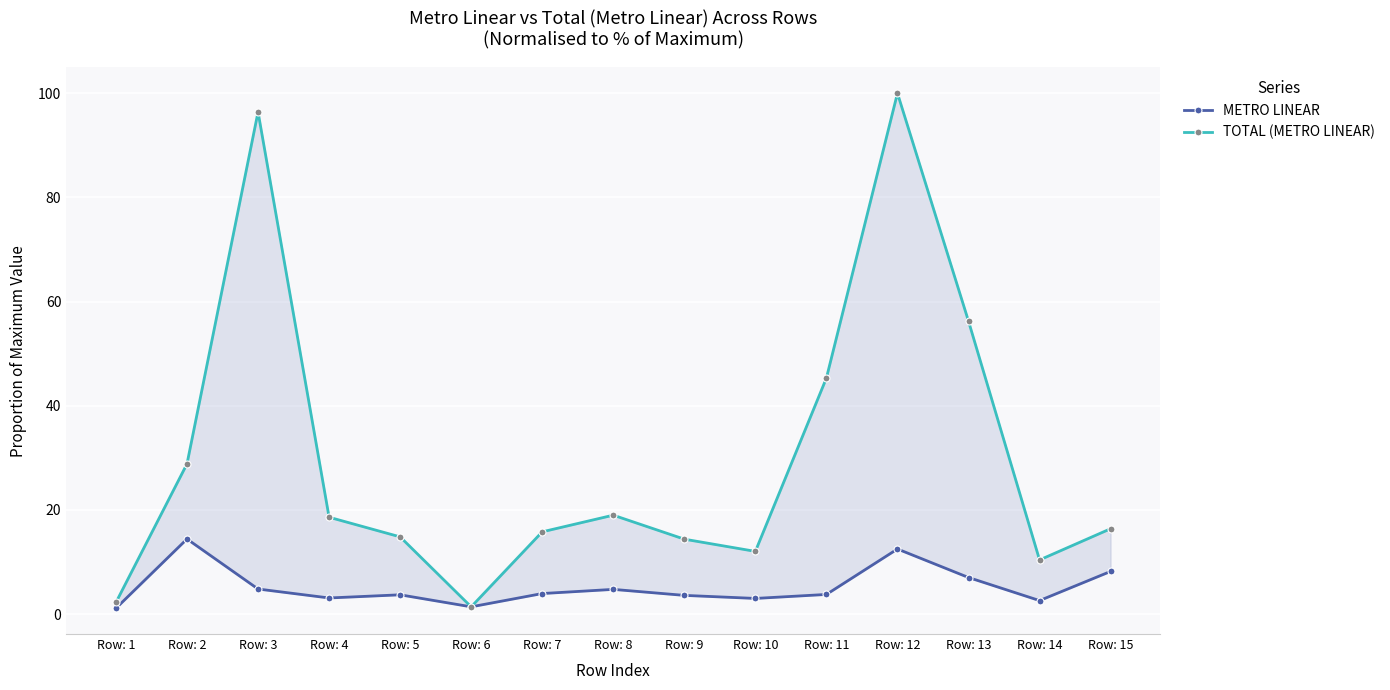

True or false: TOTAL (METRO LINEAR) and METRO LINEAR intersect in this chart.

False